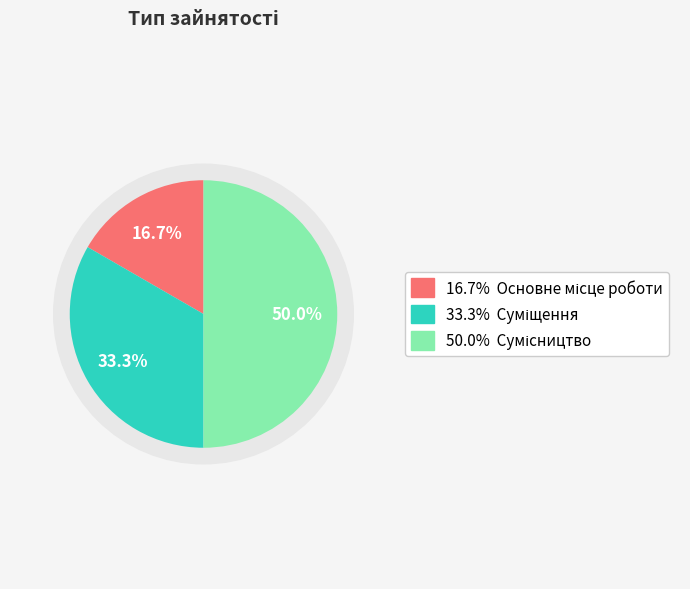

To the nearest percent, what is the combined percentage of Суміщення and Сумісництво?

83%